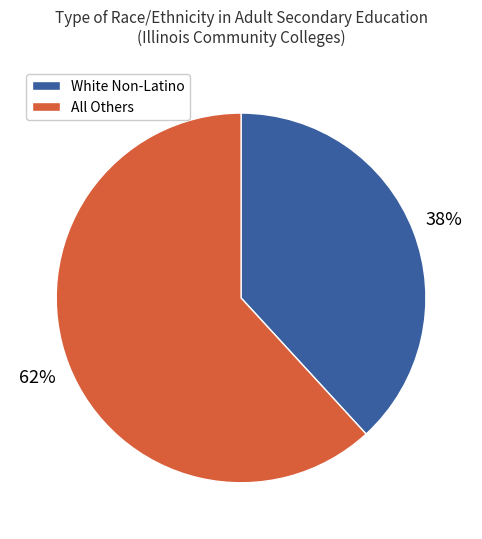

To the nearest percent, what is the difference between the largest and smallest slice percentages?

24%